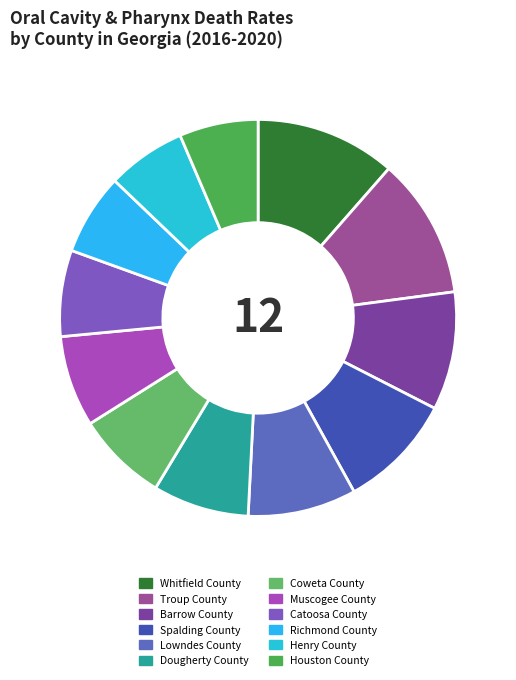

Rank the categories by value from highest to lowest.

Whitfield County, Troup County, Barrow County, Spalding County, Lowndes County, Dougherty County, Coweta County, Muscogee County, Catoosa County, Richmond County, Henry County, Houston County